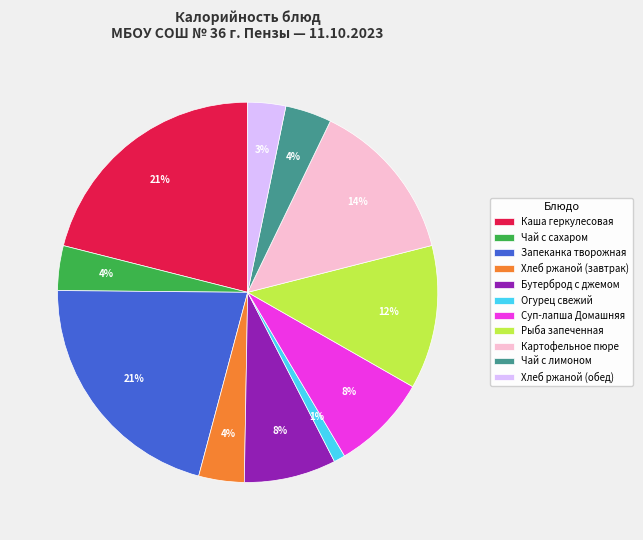

How many segments does this pie chart have?

11